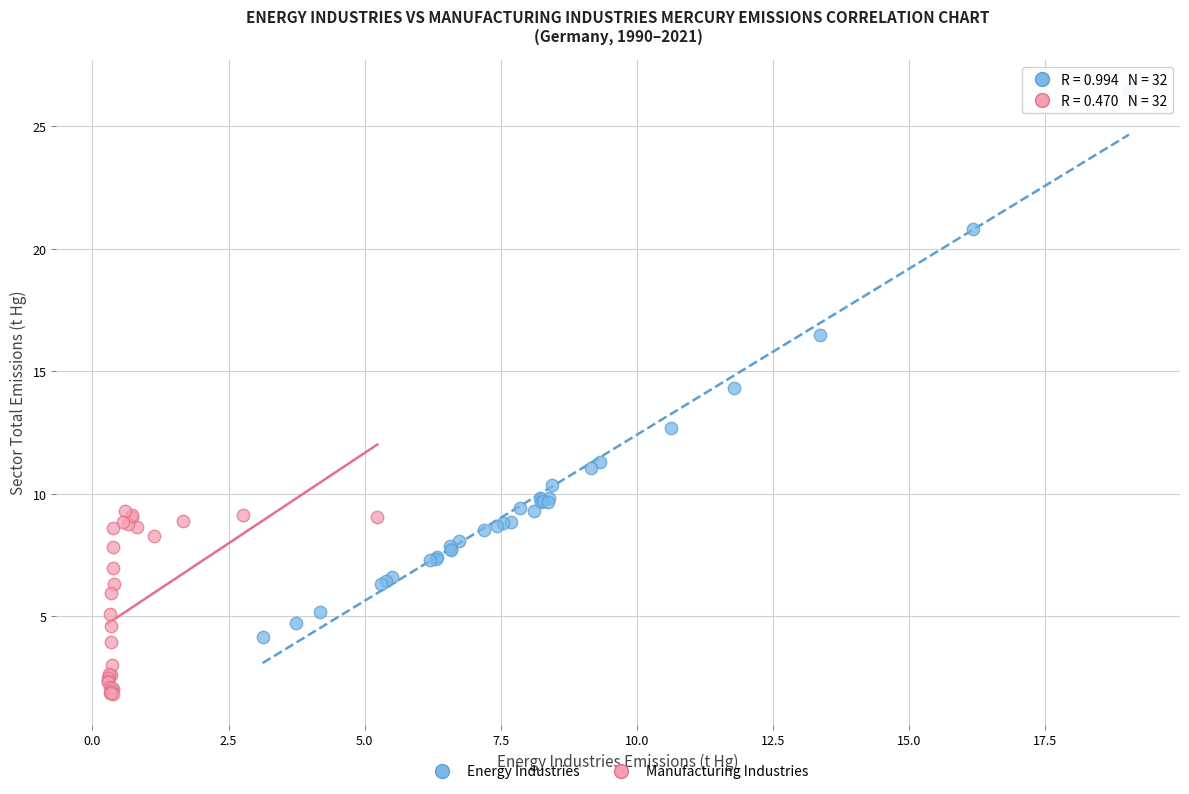

Which series has the widest spread of Y values?

Energy Industries